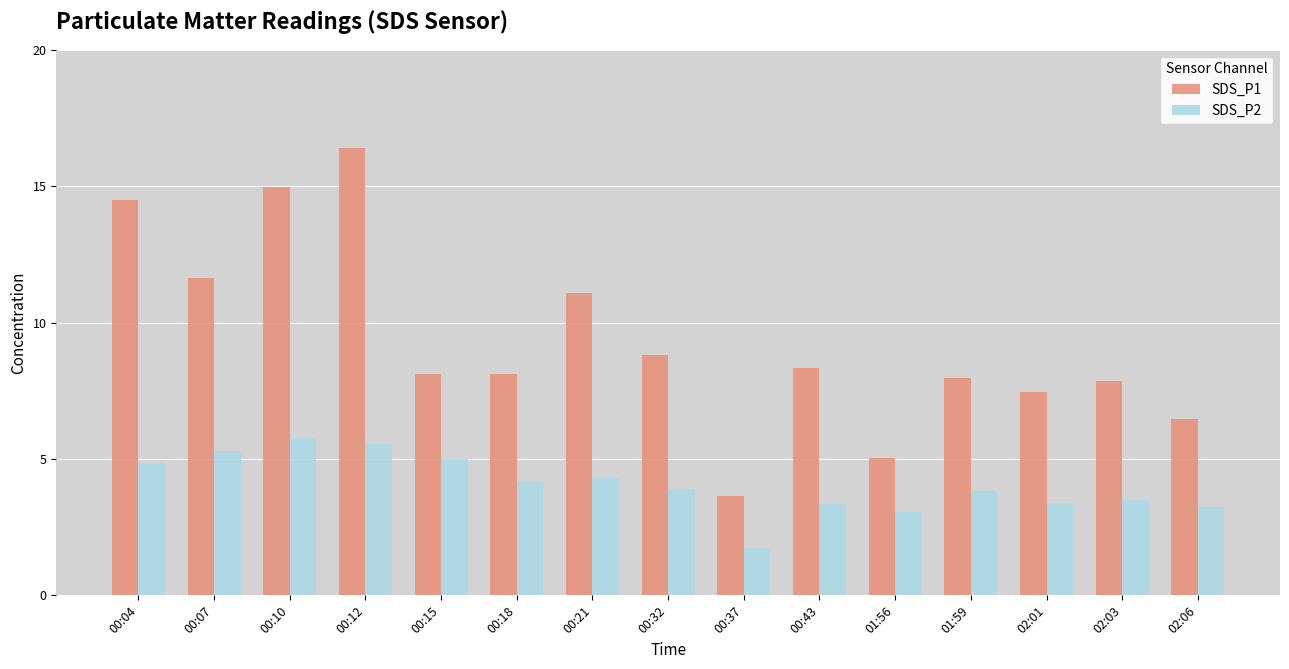

Which category has the lowest value across all series?

00:37